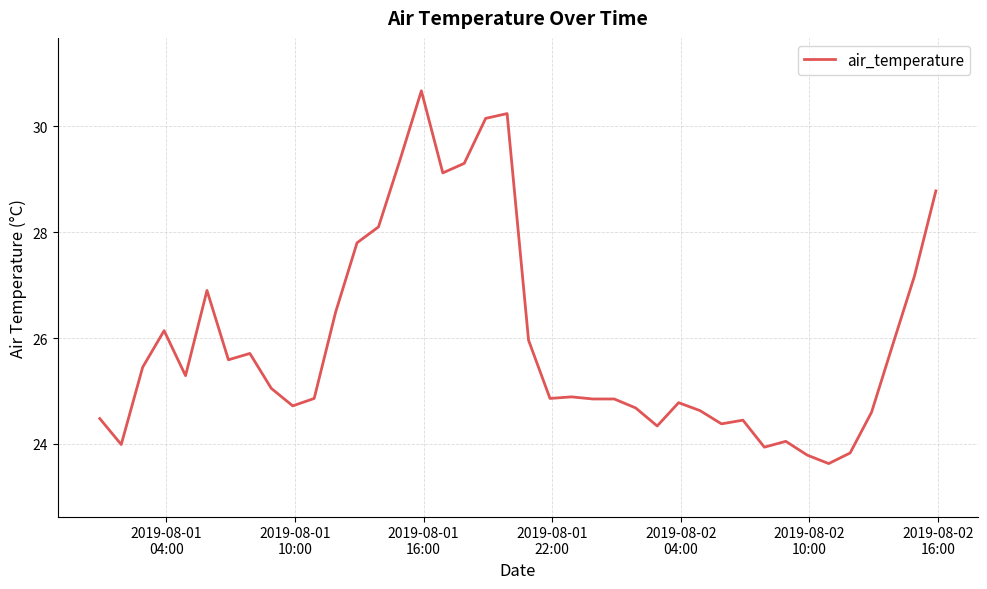

What is the difference between the maximum and minimum values?

7.0